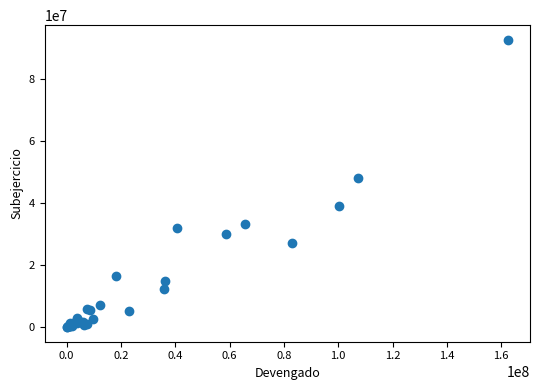

What Y value in the scatter plot is closest to 46357322?

47961507.3